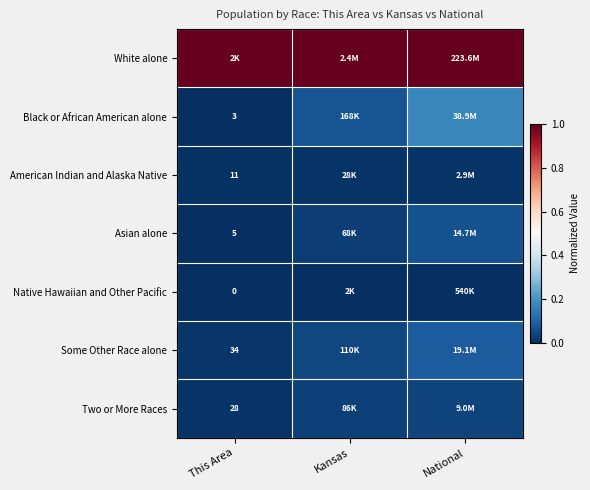

What is the maximum value shown in the chart?

1.0